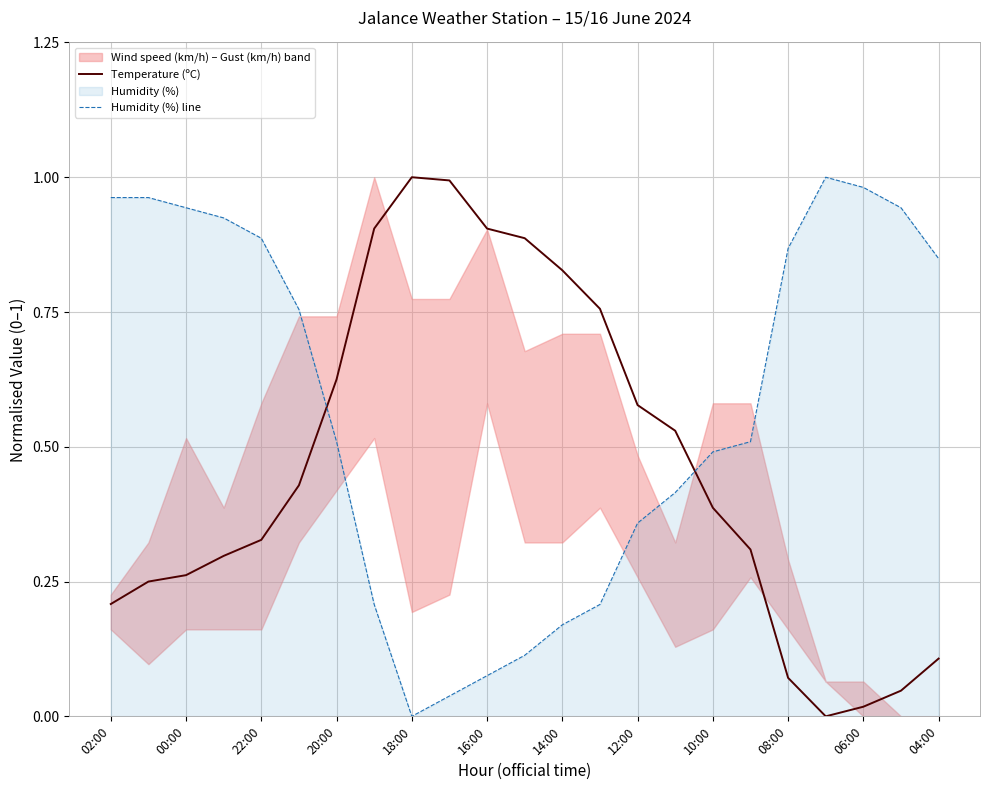

At how many categories does at least one series exceed 0?

23